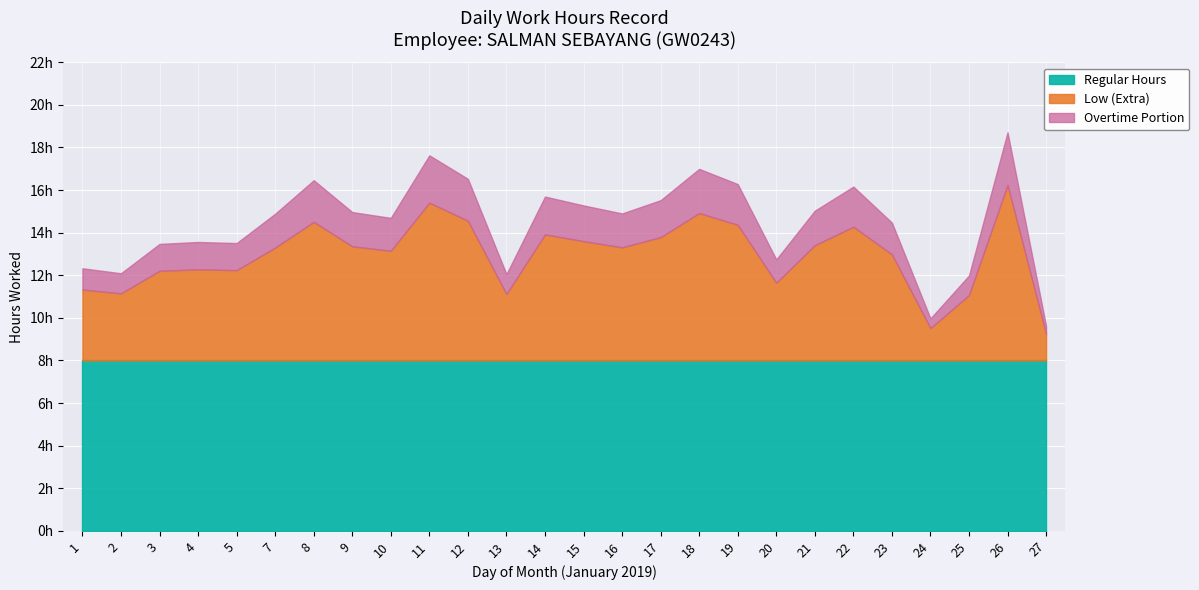

What are all the series names shown in the legend?

Regular Hours, Low (Extra), Overtime Portion